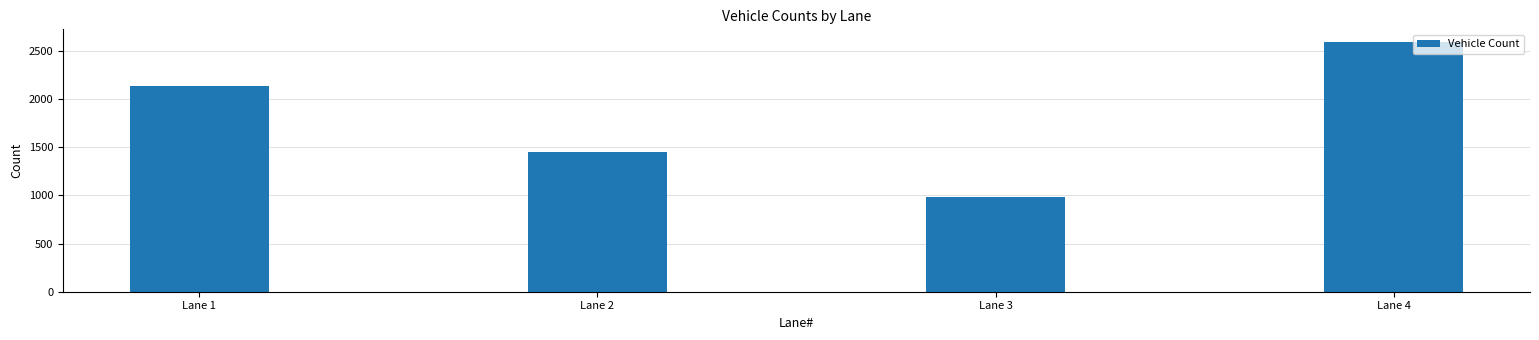

Which has a higher value, Lane 4 or Lane 1?

Lane 4